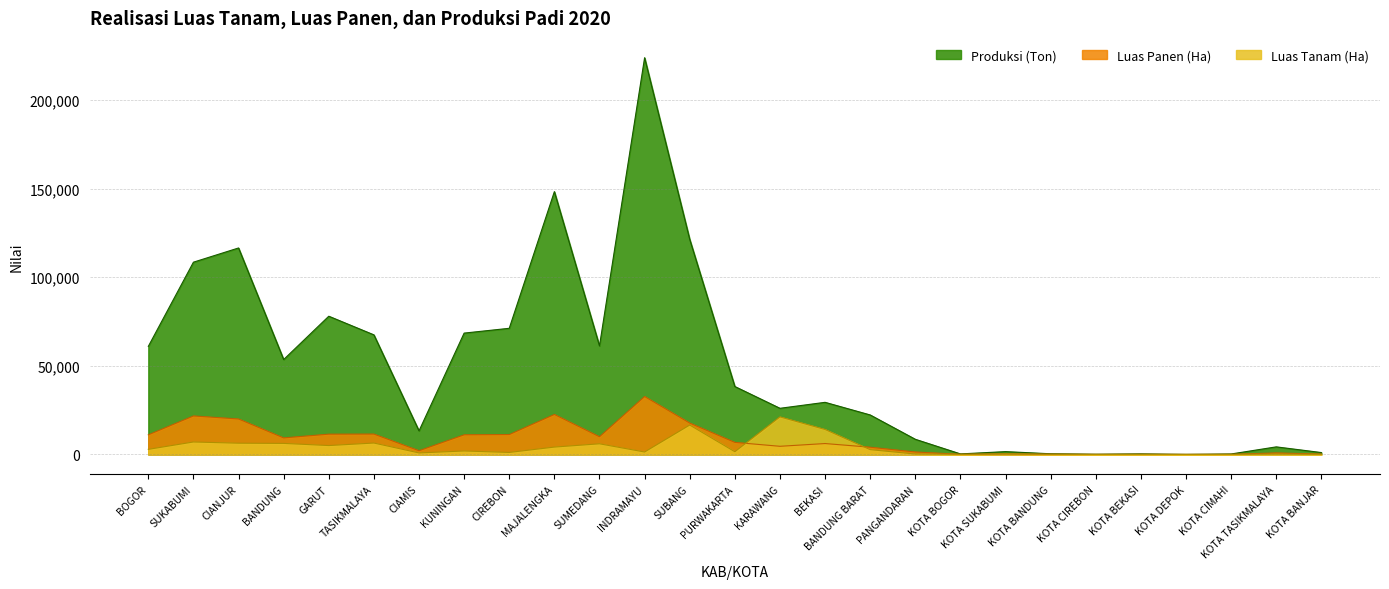

At which label is Luas Tanam (Ha) closest to 10584?

BEKASI